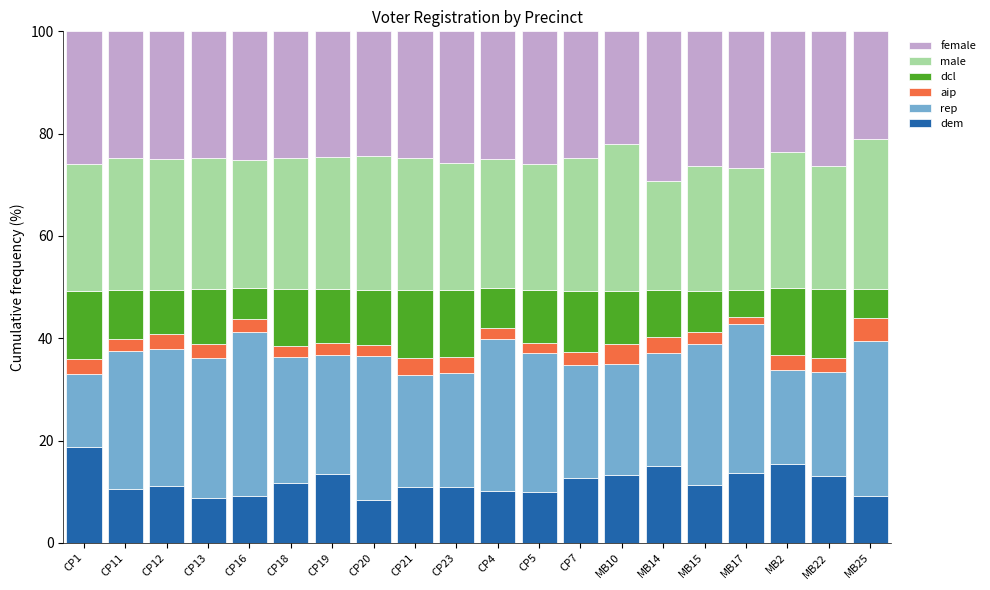

What is the average value of the dem series?

11.9